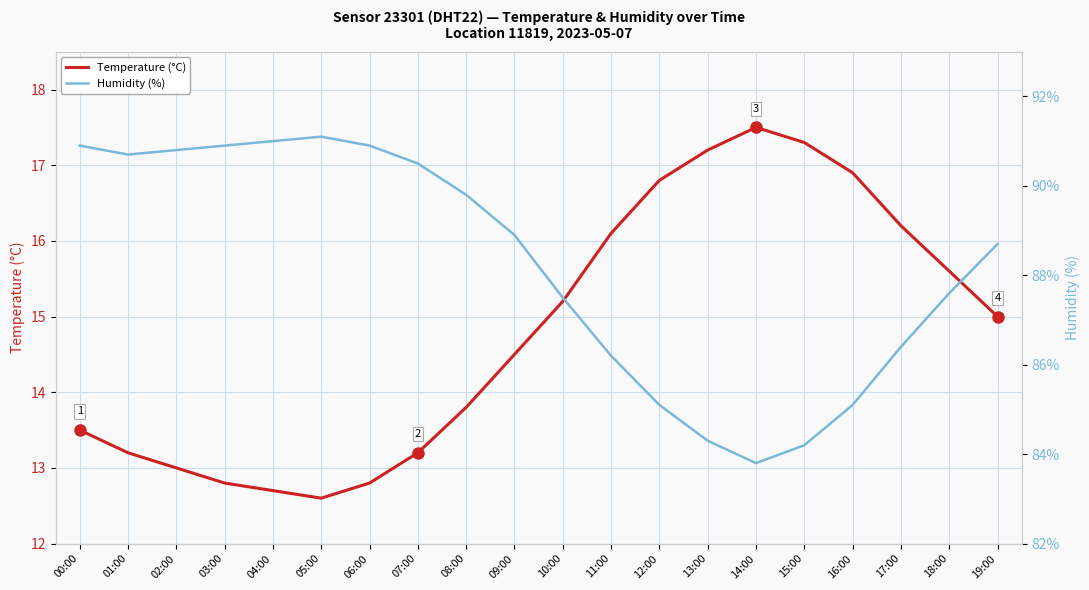

Rank the categories by Temperature (°C) value from lowest to highest.

05:00, 04:00, 03:00, 06:00, 02:00, 01:00, 07:00, 00:00, 08:00, 09:00, 19:00, 10:00, 18:00, 11:00, 17:00, 12:00, 16:00, 13:00, 15:00, 14:00